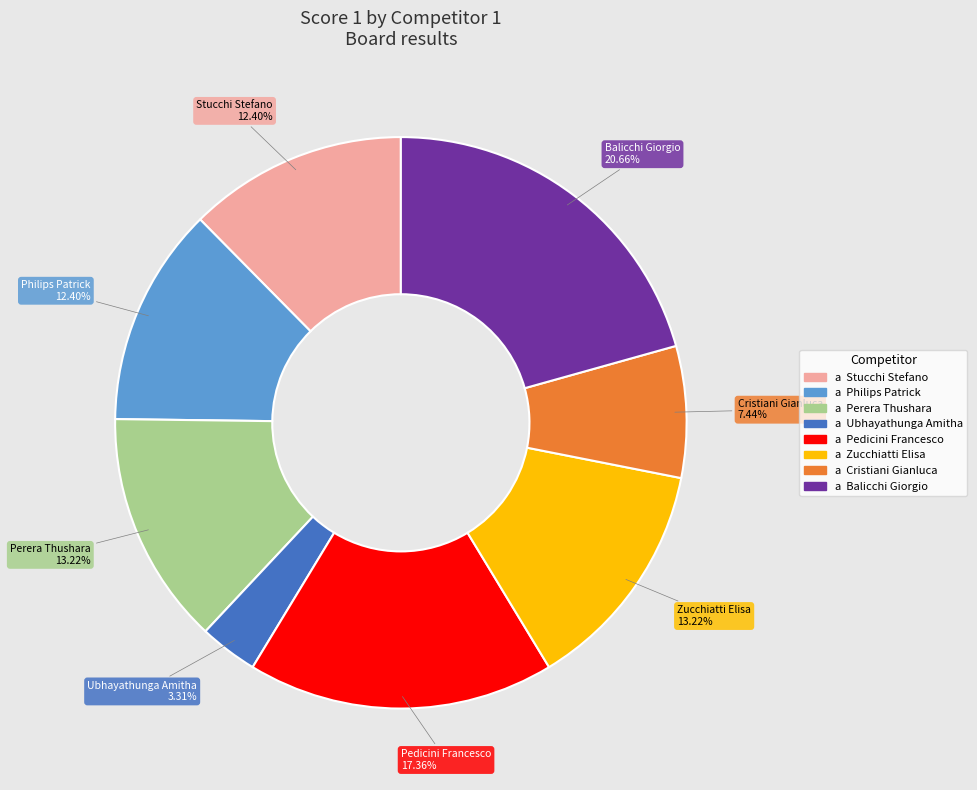

Is there any slice that represents more than half of the pie?

No